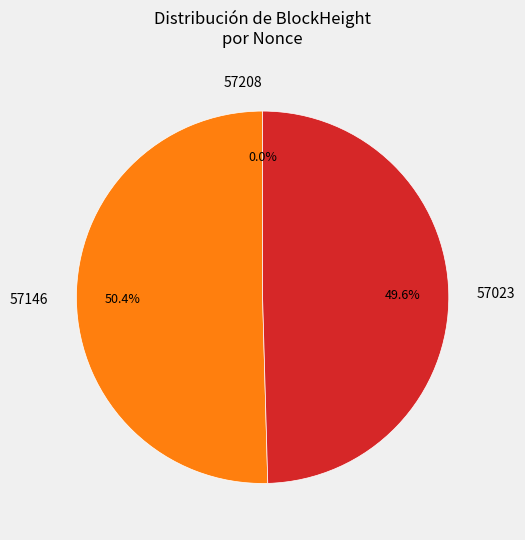

Do 57146 and 57023 together represent more than half of the pie?

Yes